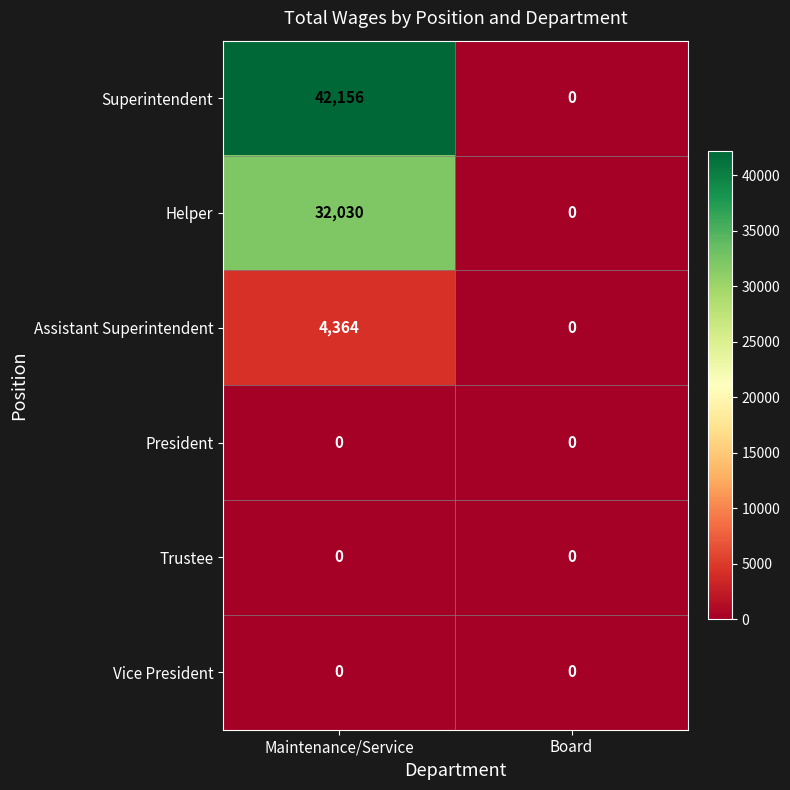

What is the maximum value for Helper?

32030